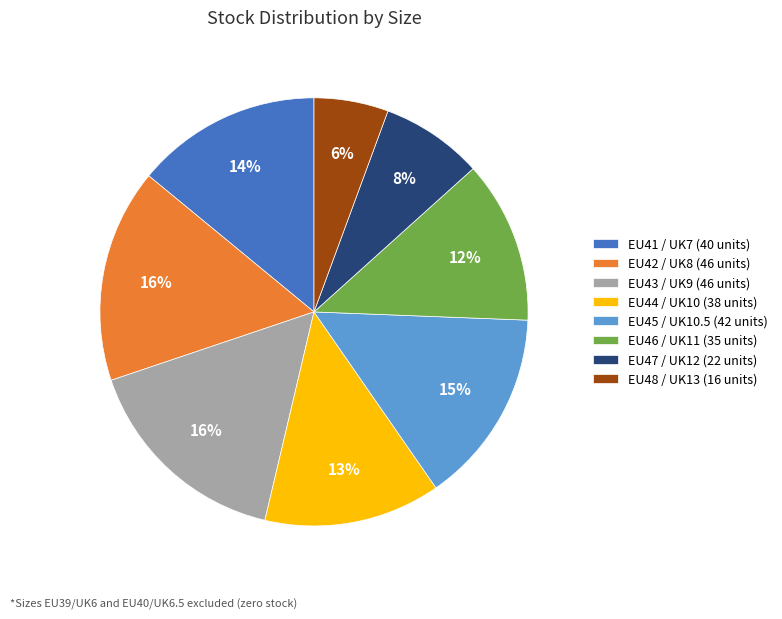

Does EU41 / UK7 account for over 50% of the chart?

No